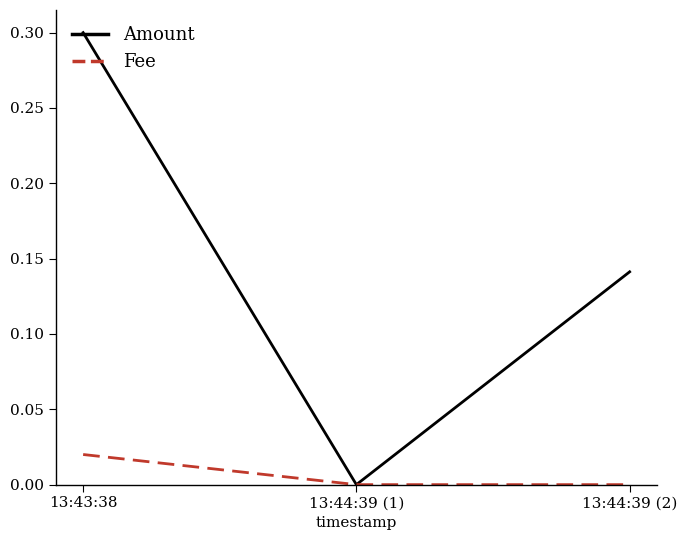

What position from the left is 13:44:39 (1)?

2